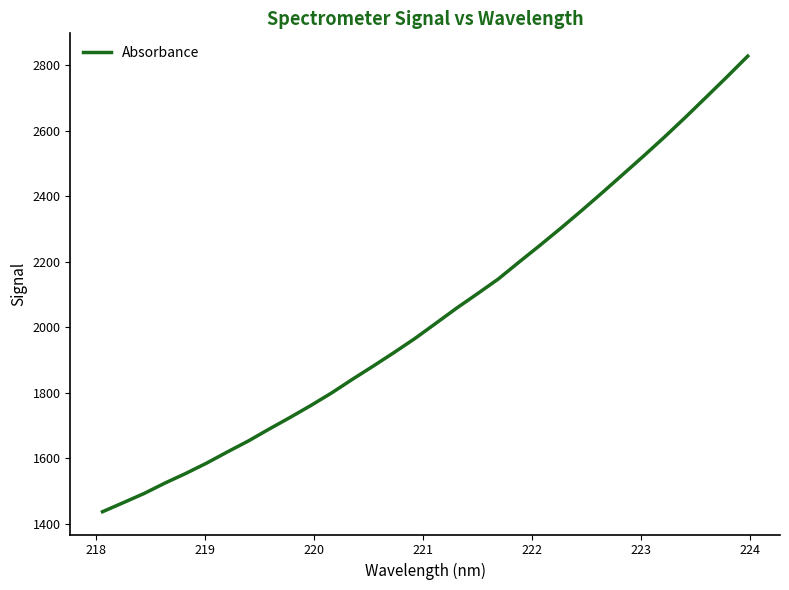

What is the difference between the maximum and minimum values?

1391.2